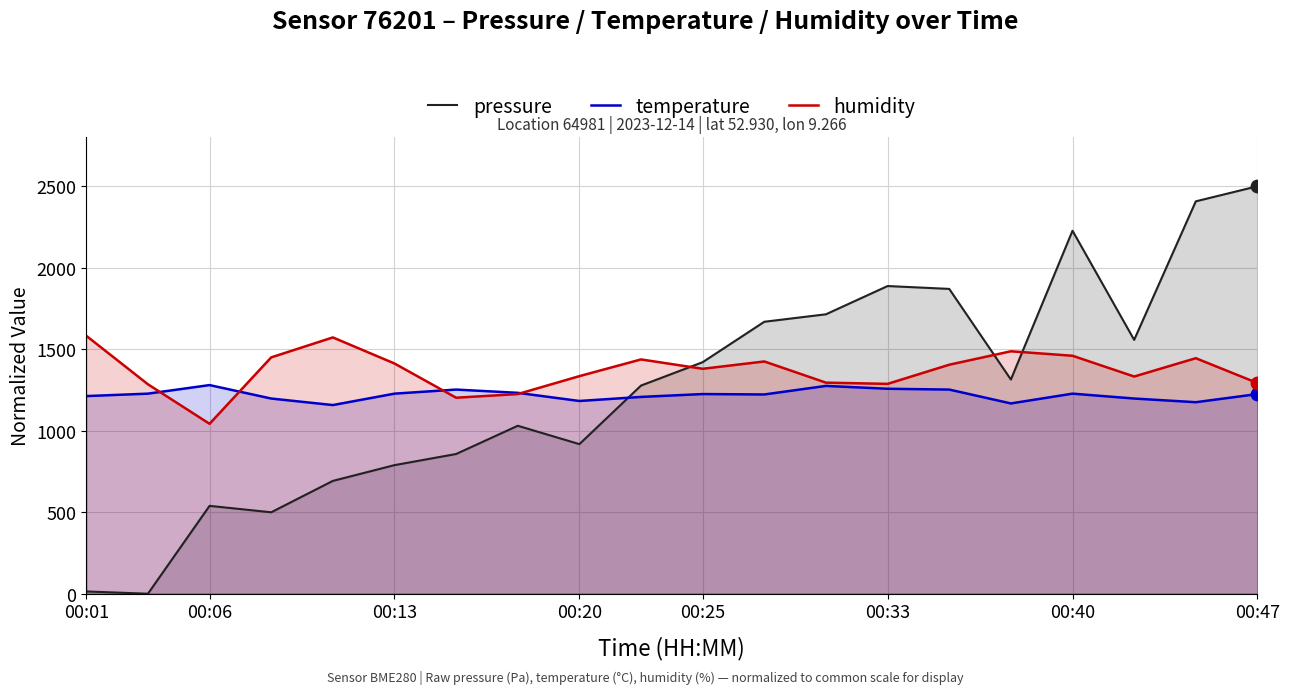

Which series has the widest spread of Y values?

pressure